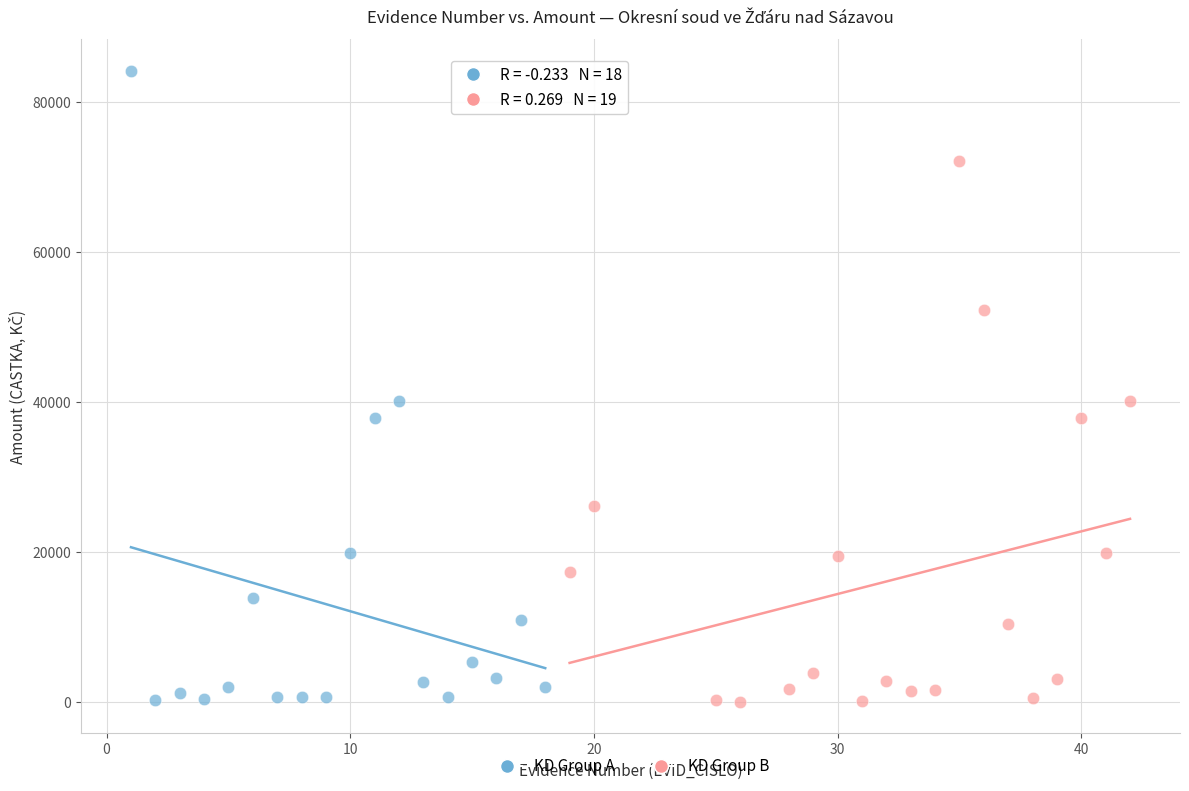

Which series has the widest spread of Y values?

KD Group A